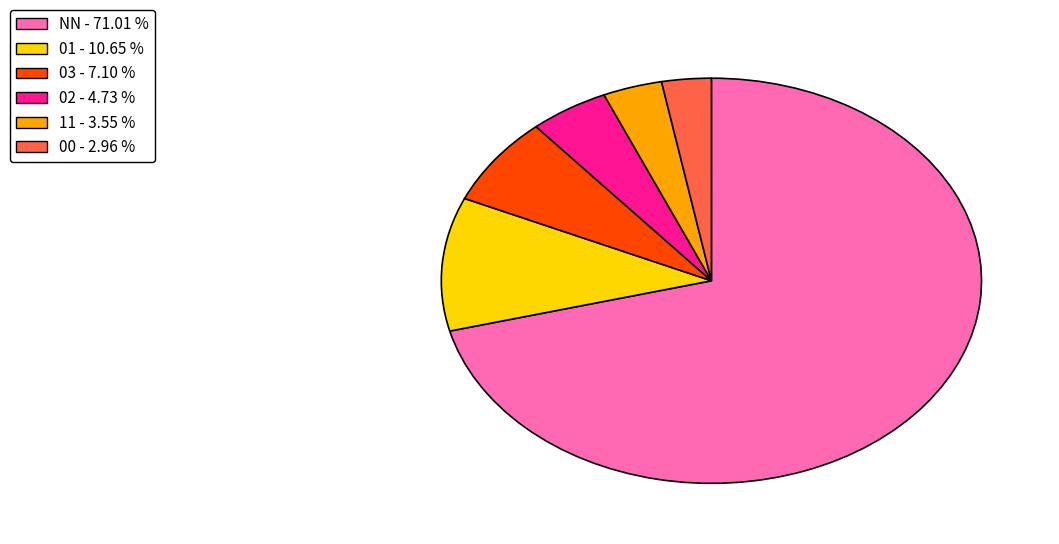

Does 03 - 7.10 % account for over 50% of the chart?

No